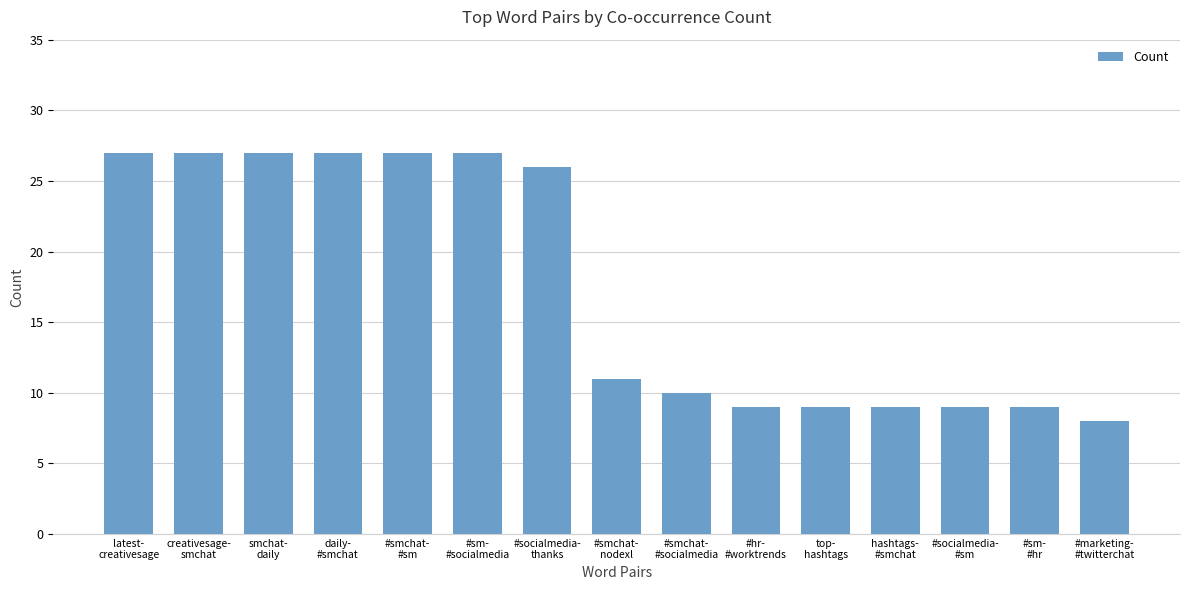

True or false: the data shows 9 at #sm-
#hr.

True